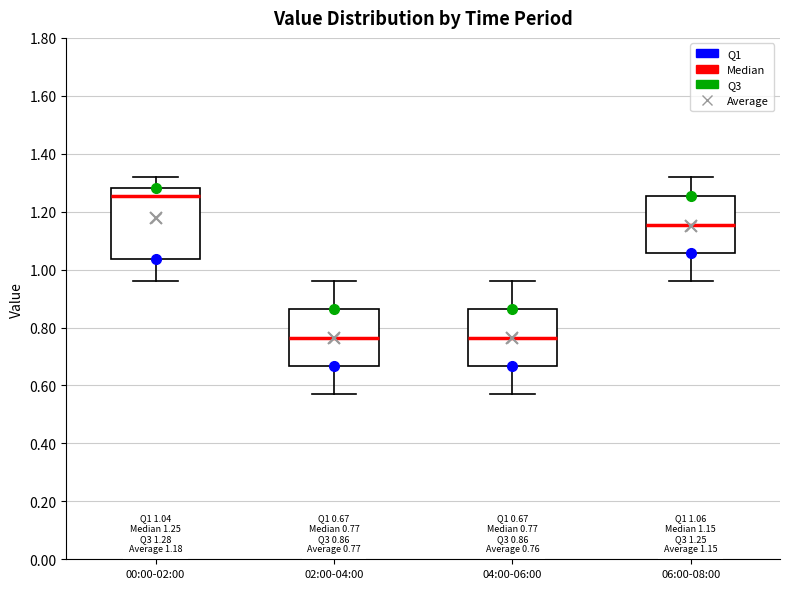

Which box is the tallest, from its lower edge to its upper edge?

00:00-02:00